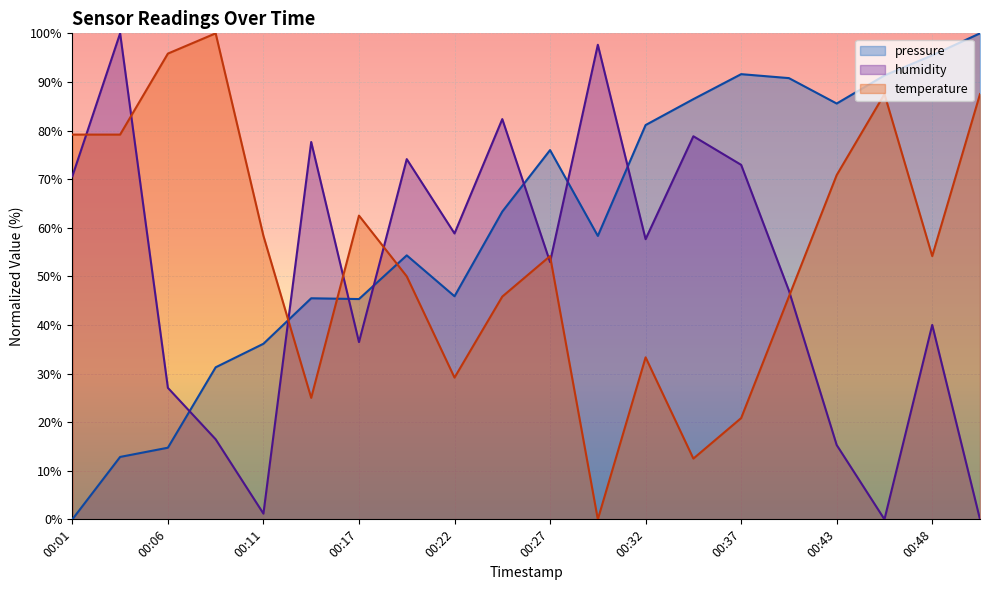

Where is the first local maximum for temperature?

00:09